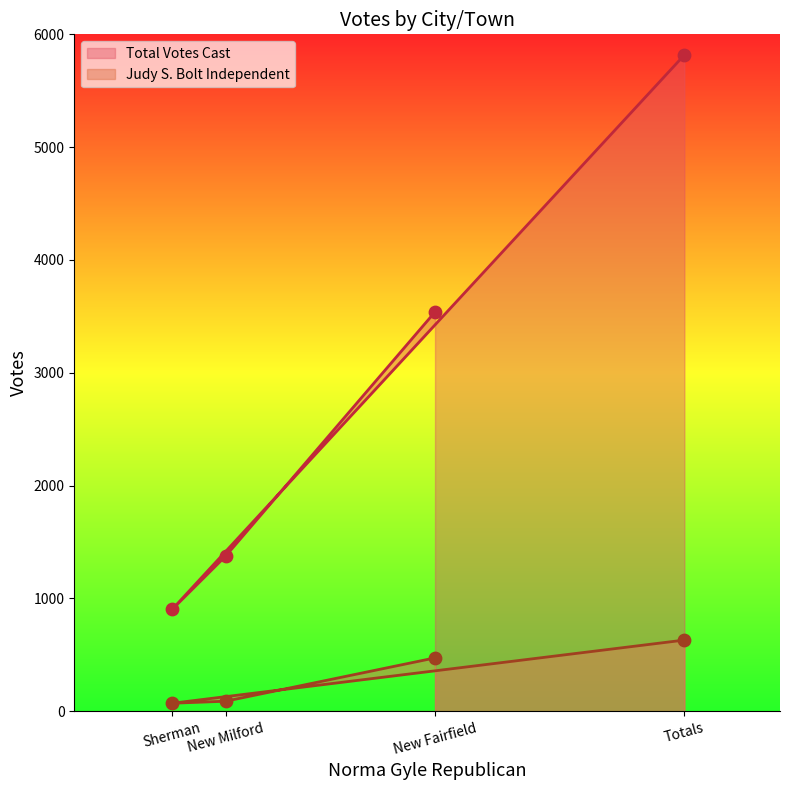

At how many categories does at least one series exceed 4922?

1